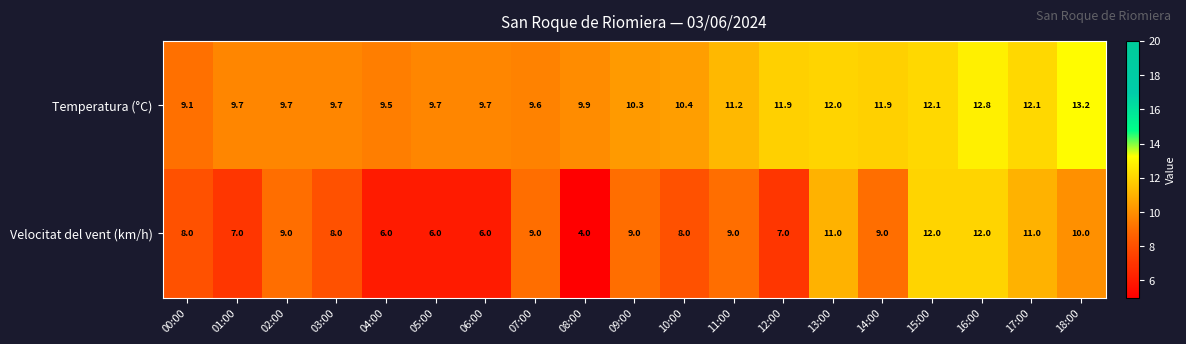

Rank the series by their average value, from highest to lowest.

Temperatura (°C), Velocitat del vent (km/h)